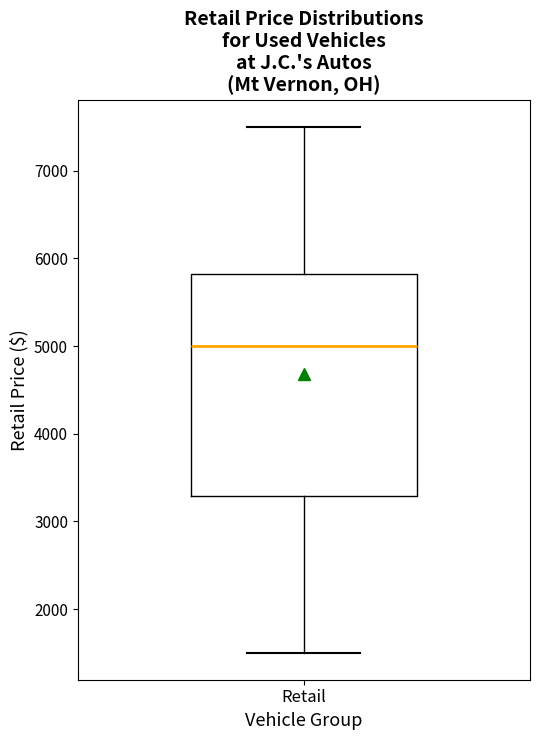

Read this box plot against the y-axis: the position of the median line, the range covered by the box, and the ends of both whiskers. The values are not printed on the chart, so give them approximately, as read against the axis.

median 5000, box 3300 to 5800, whiskers 1500 to 7500